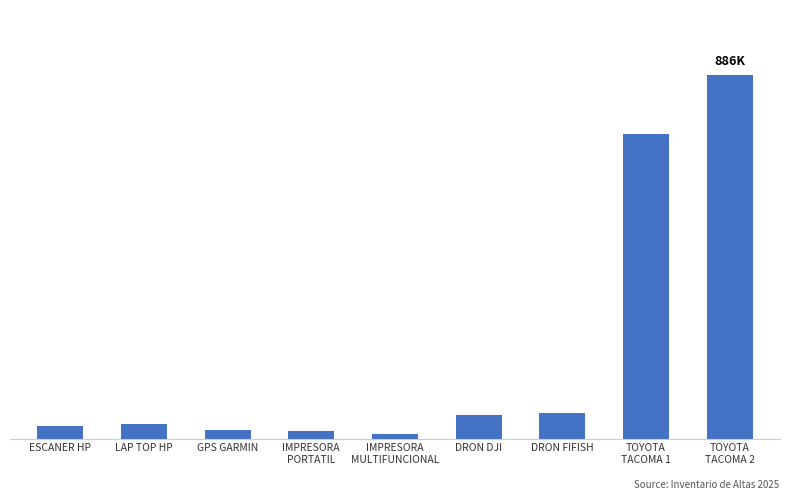

List the labels in order of value, largest first.

TOYOTA
TACOMA 2, TOYOTA
TACOMA 1, DRON FIFISH, DRON DJI, LAP TOP HP, ESCANER HP, GPS GARMIN, IMPRESORA
PORTATIL, IMPRESORA
MULTIFUNCIONAL